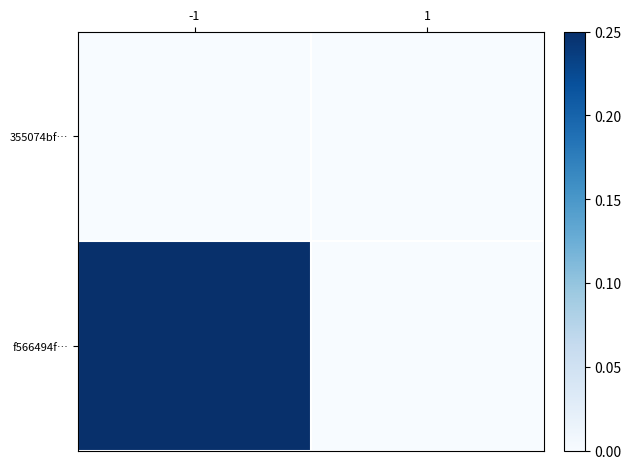

Reading right to left, list all the values displayed in this chart.

355074bf…: 1=0.0	-1=0.0
f566494f…: 1=0.0	-1=0.2